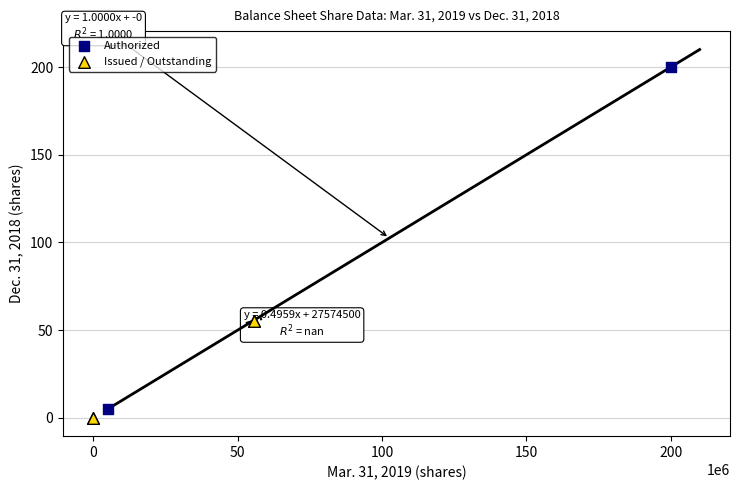

Which series contains the highest Y value?

Authorized